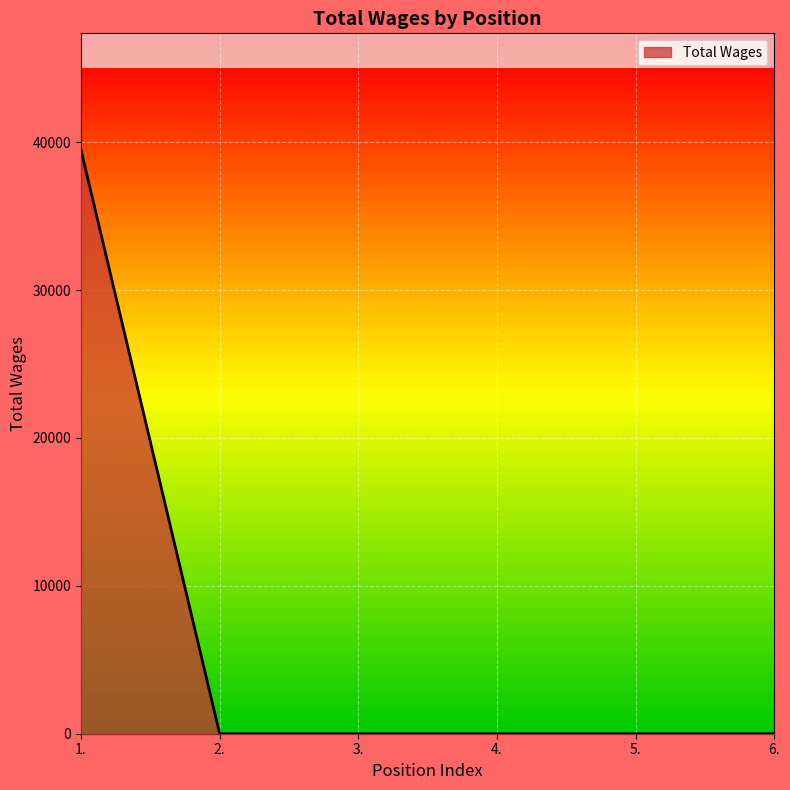

Which label corresponds to the largest value in the chart?

1.